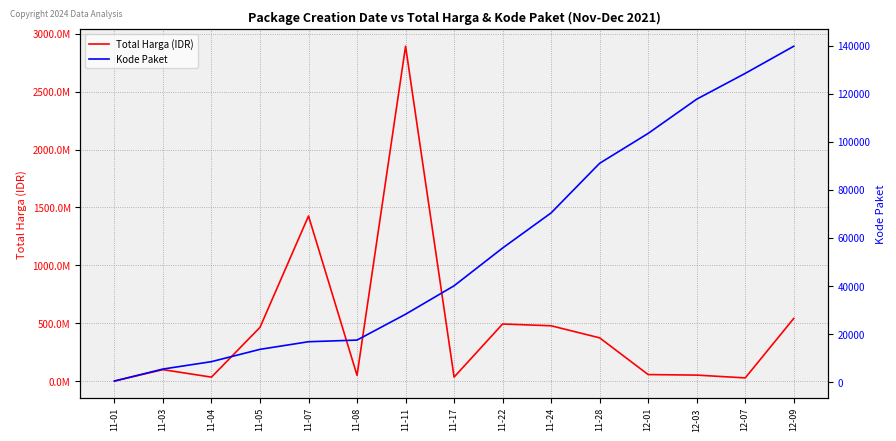

List the series in order of their peak value, highest first.

Total Harga (IDR), Kode Paket